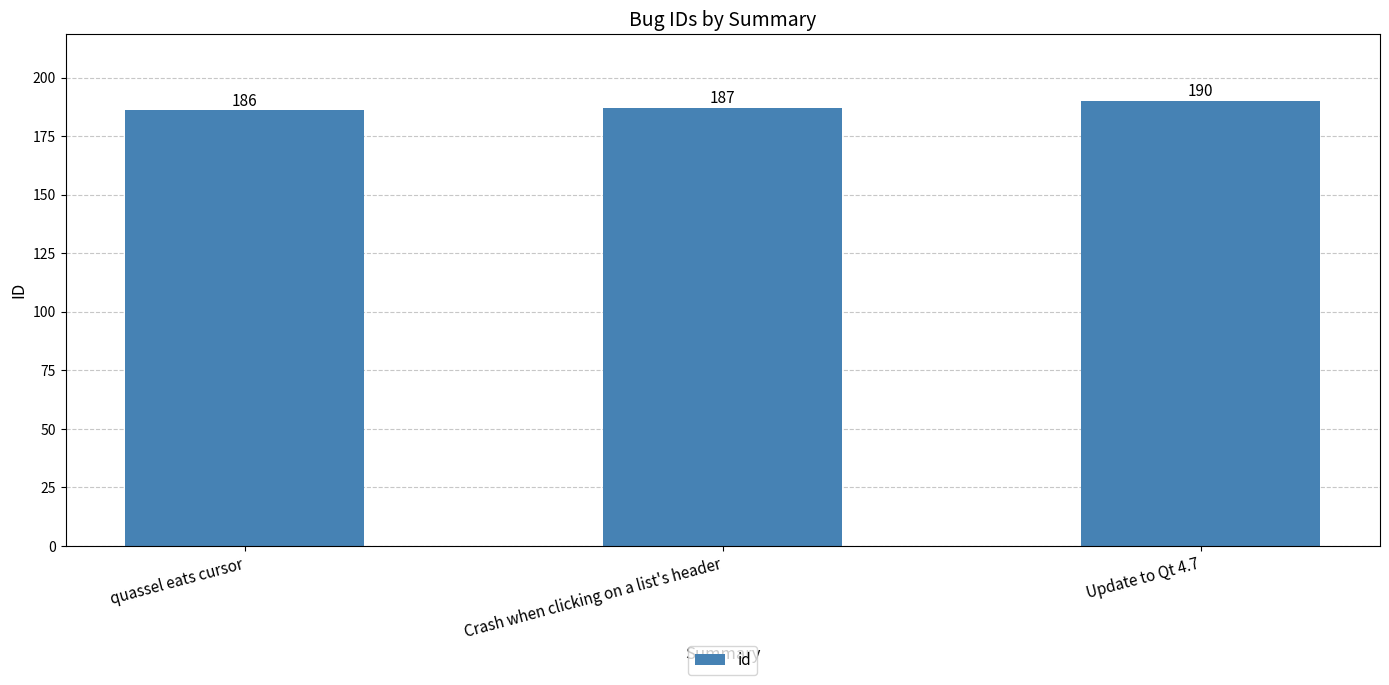

Reading left to right, list all the values displayed in this chart.

quassel eats cursor=186	Crash when clicking on a list's header=187	Update to Qt 4.7=190